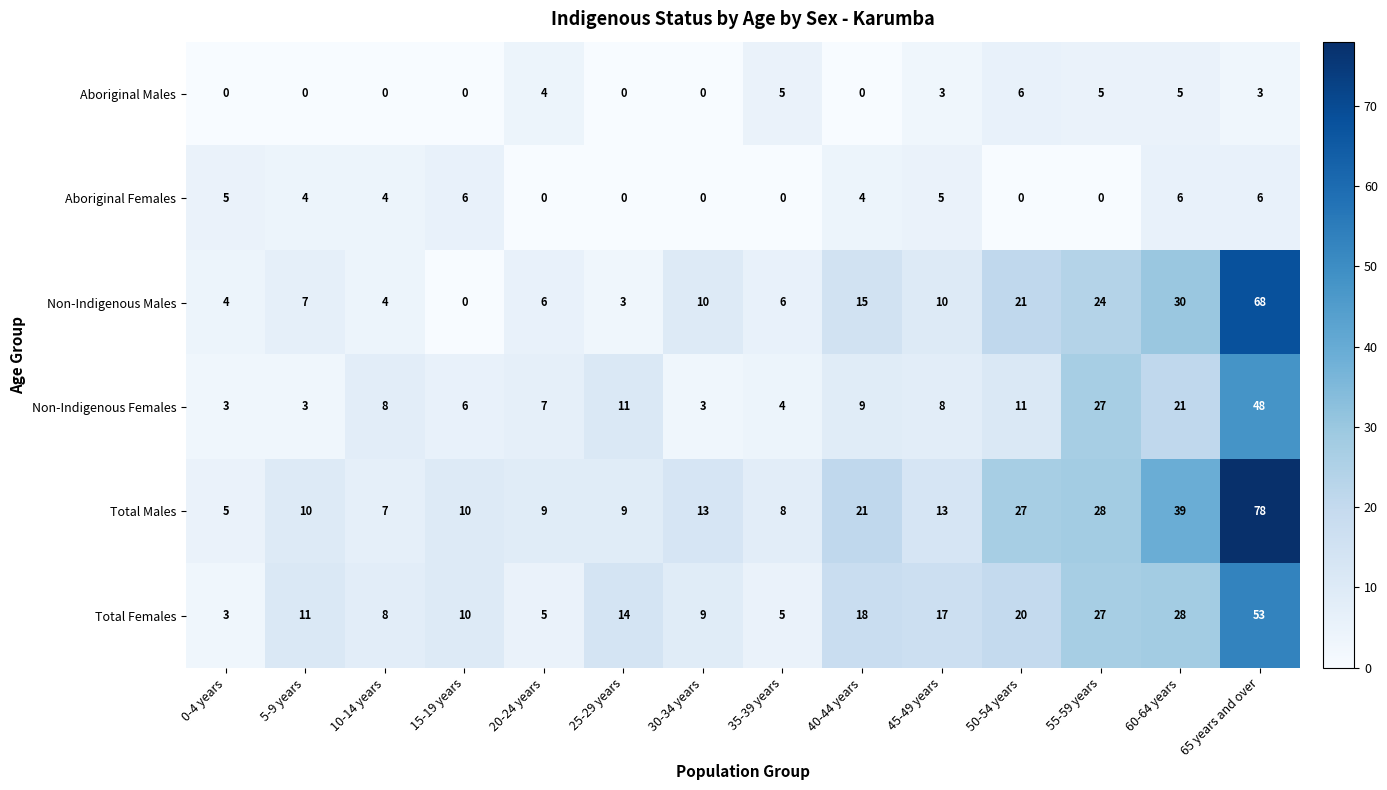

At which category is the sum across all series the highest?

65 years and over